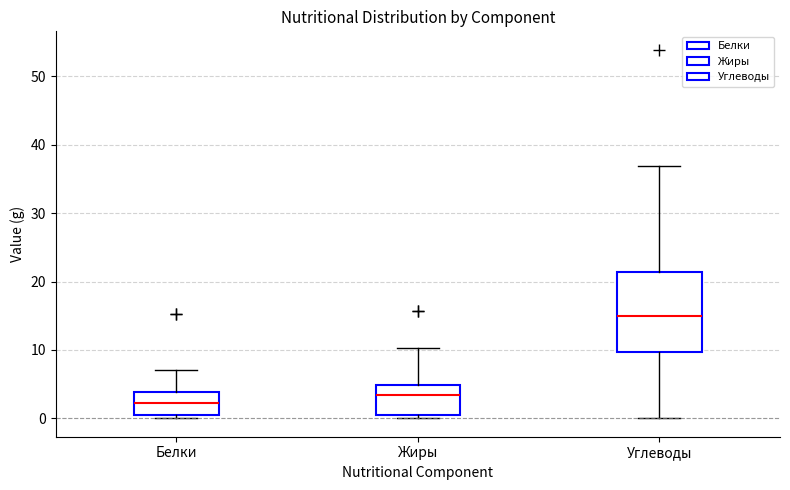

Where does the median line of the box for Белки sit on the y-axis? The values are not printed on the chart, so give them approximately, as read against the axis.

2